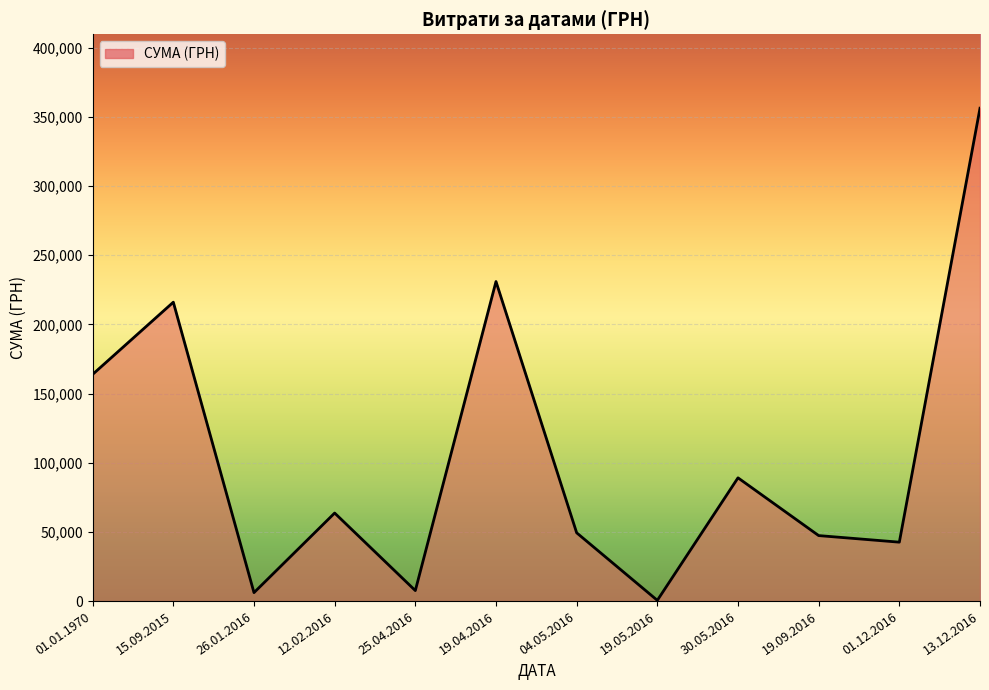

What is the ratio of the value at 15.09.2015 to the value at 19.04.2016?

0.9